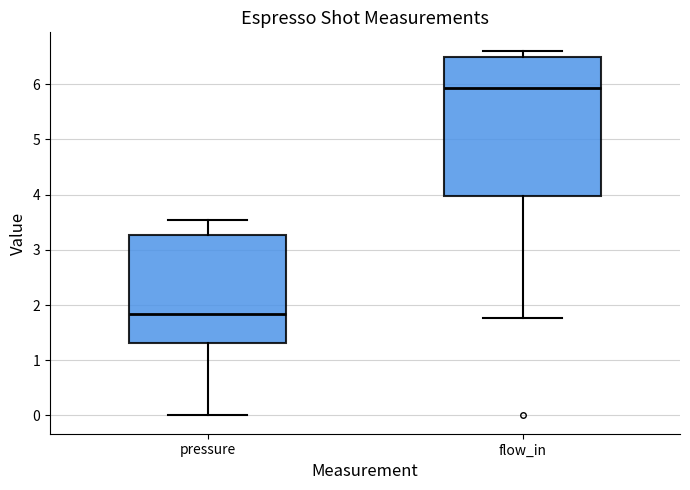

Which box has the highest median line?

flow_in